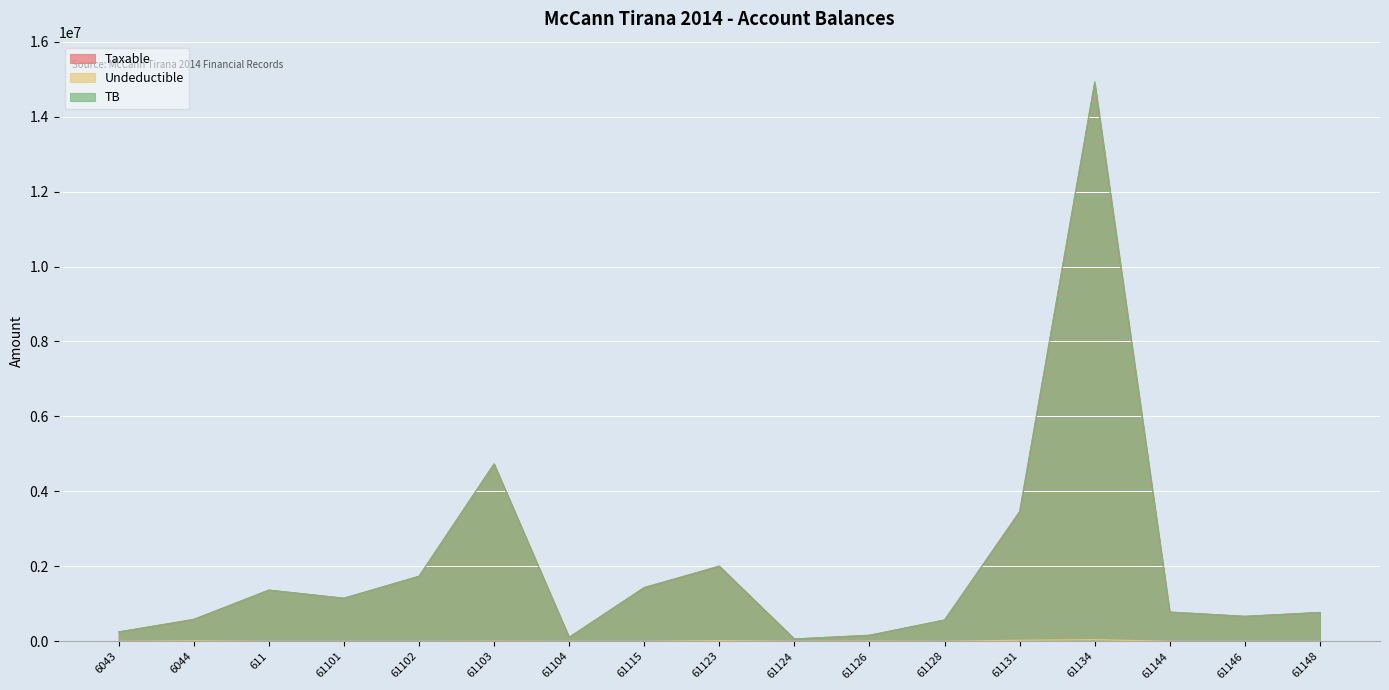

How many data points does each series have?

17